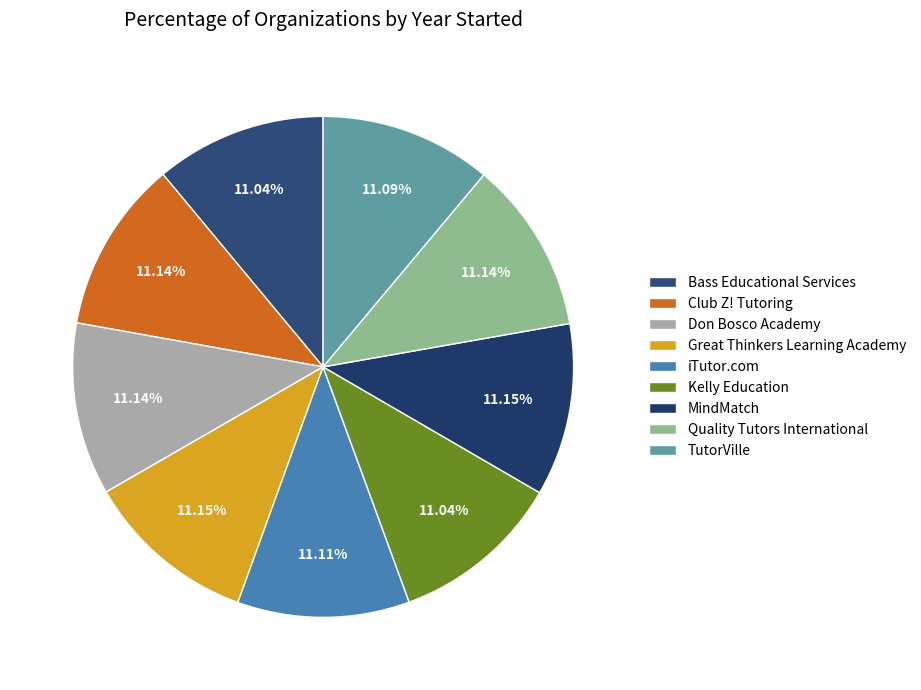

Which slice is the smallest?

Bass Educational Services